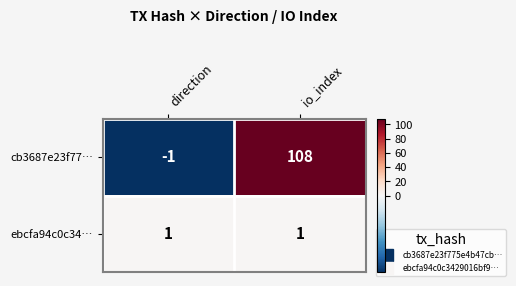

Reading left to right, extract all data points from this chart.

cb3687e23f77…: -1	108
ebcfa94c0c34…: 1	1